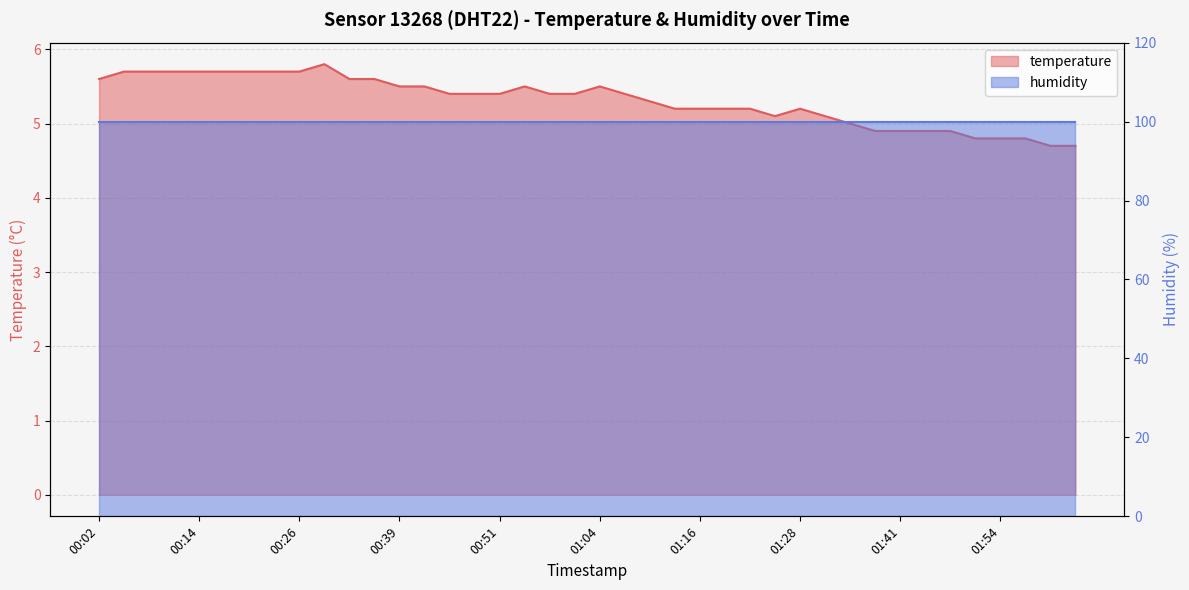

What is the change in value from 00:29 to 02:00?

-1.1